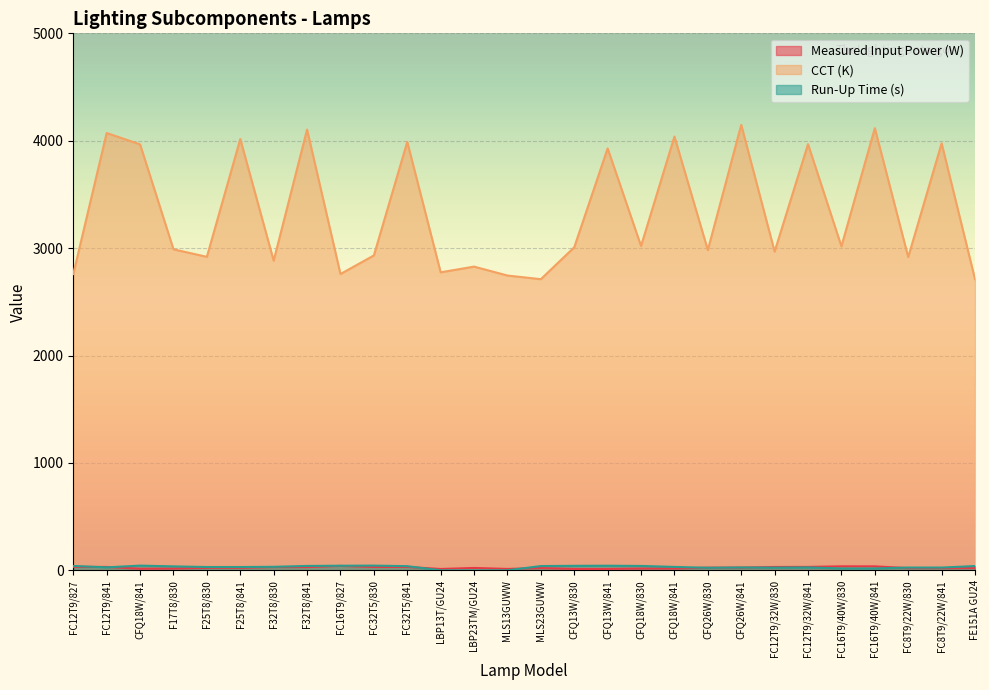

How many lines are shown in the chart?

3